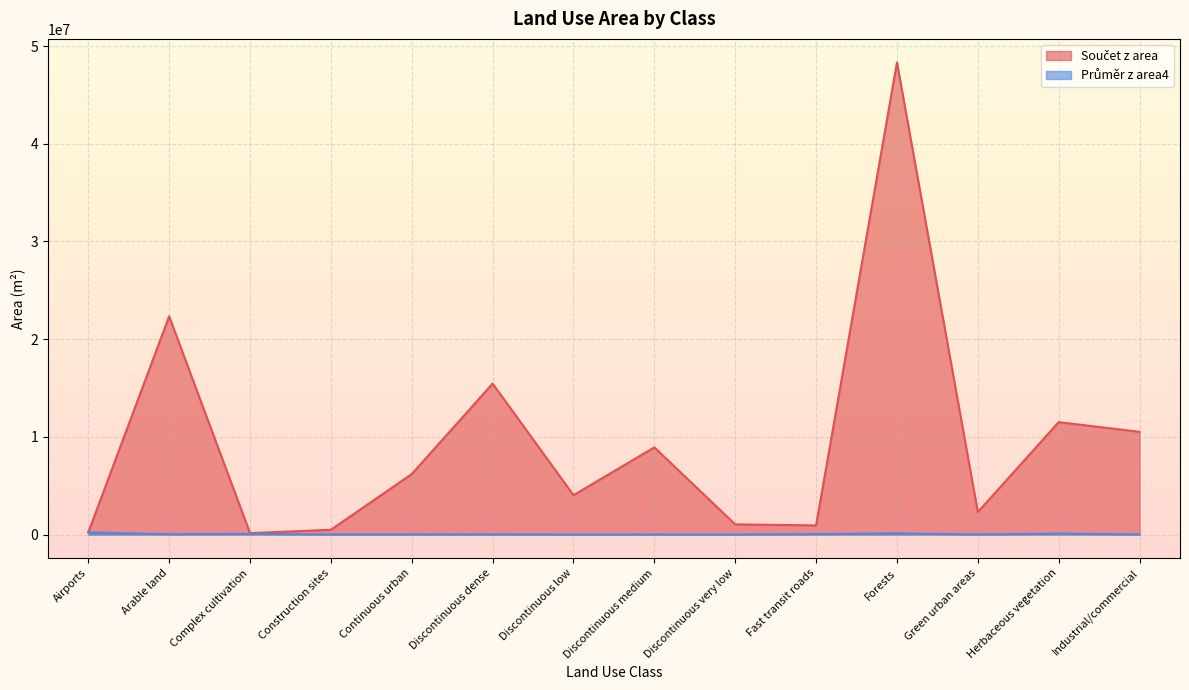

True or false: Součet z area and Průměr z area4 intersect in this chart.

False